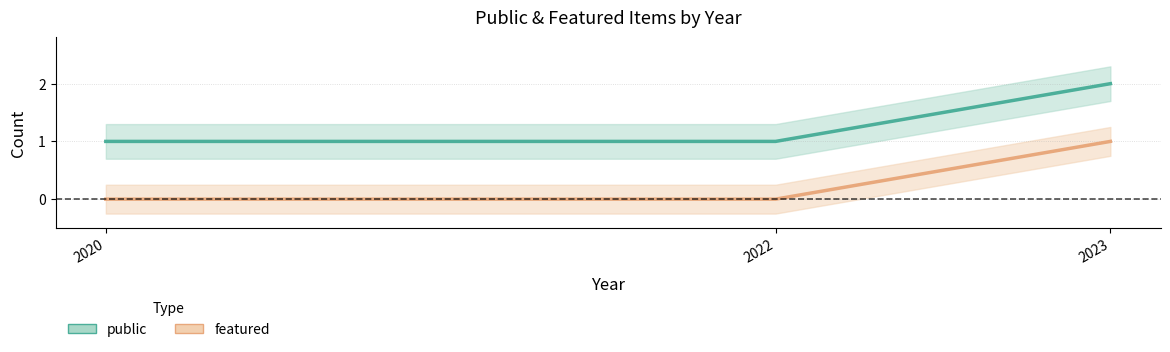

Which category has the highest value in the featured series?

2023